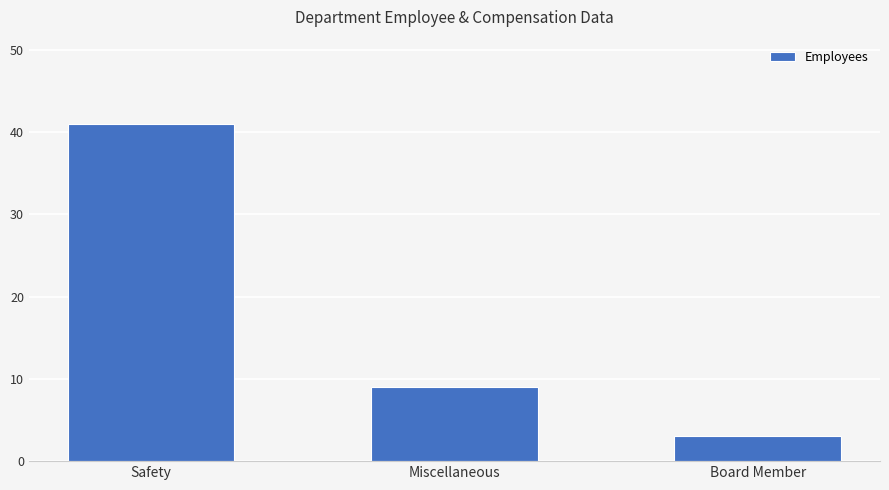

List the labels in order of value, smallest first.

Board Member, Miscellaneous, Safety